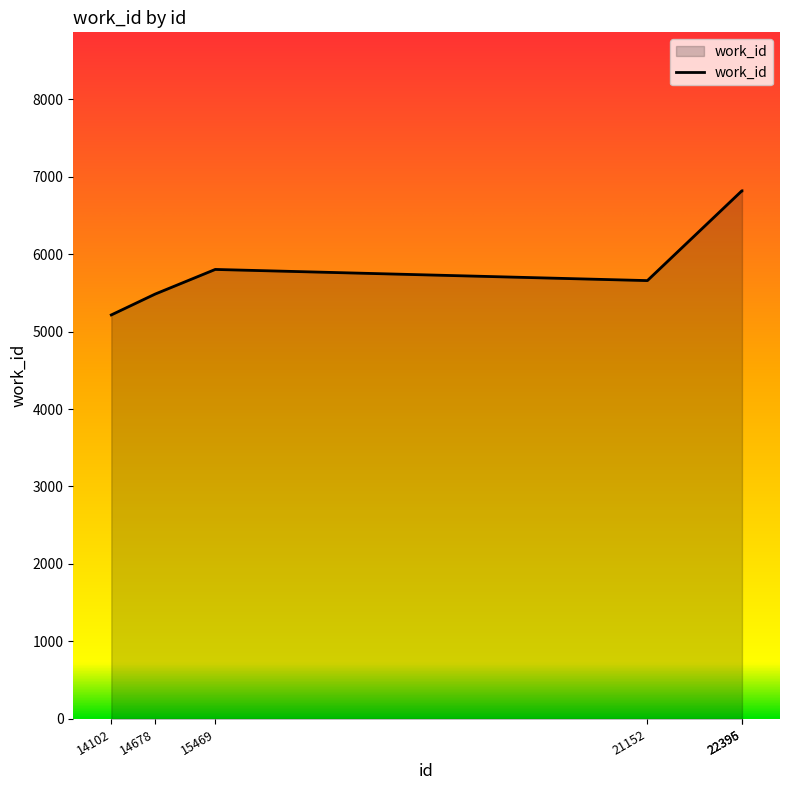

What is the minimum value shown in the chart?

5214